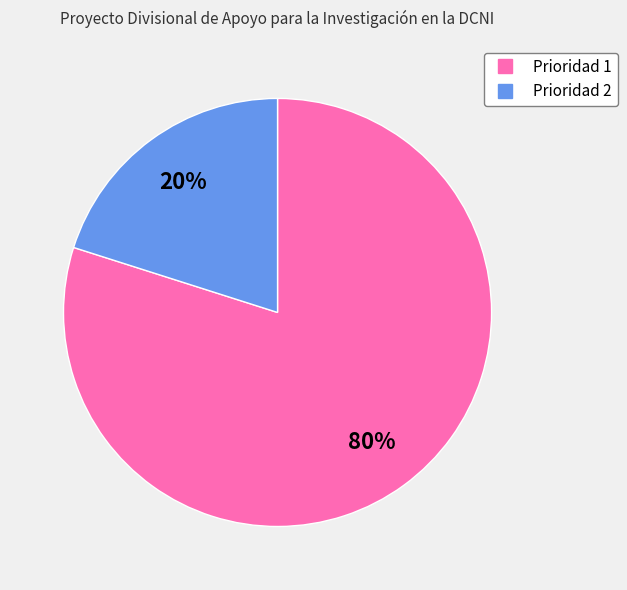

Which slice is the smallest?

Prioridad 2